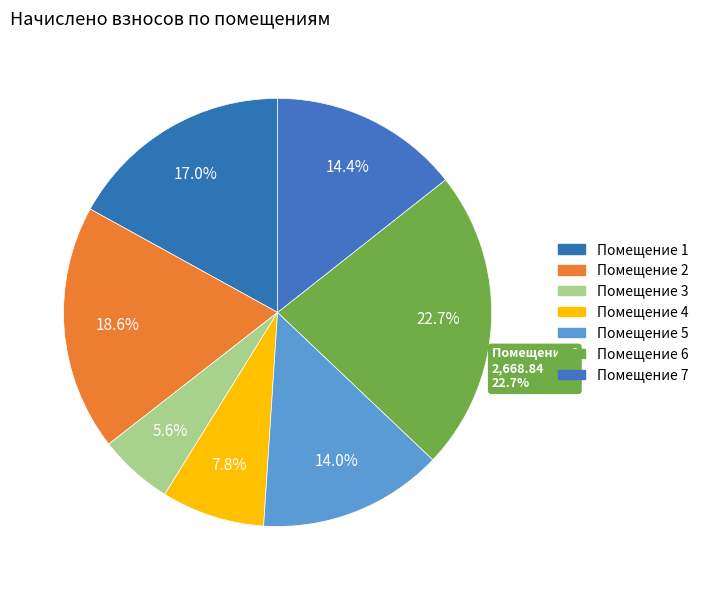

Is it true that 1 is 28% of the pie?

False